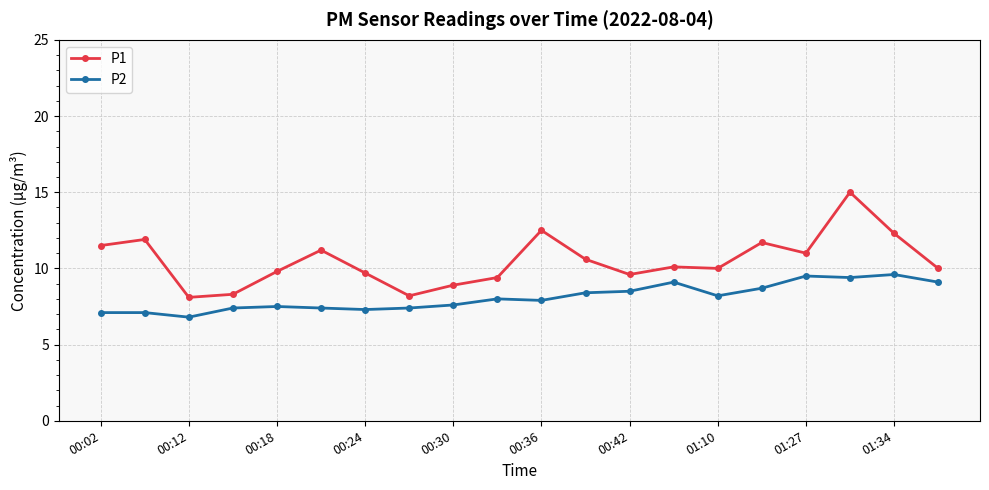

What is the difference between the second highest and second lowest values in the P1 series?

4.3